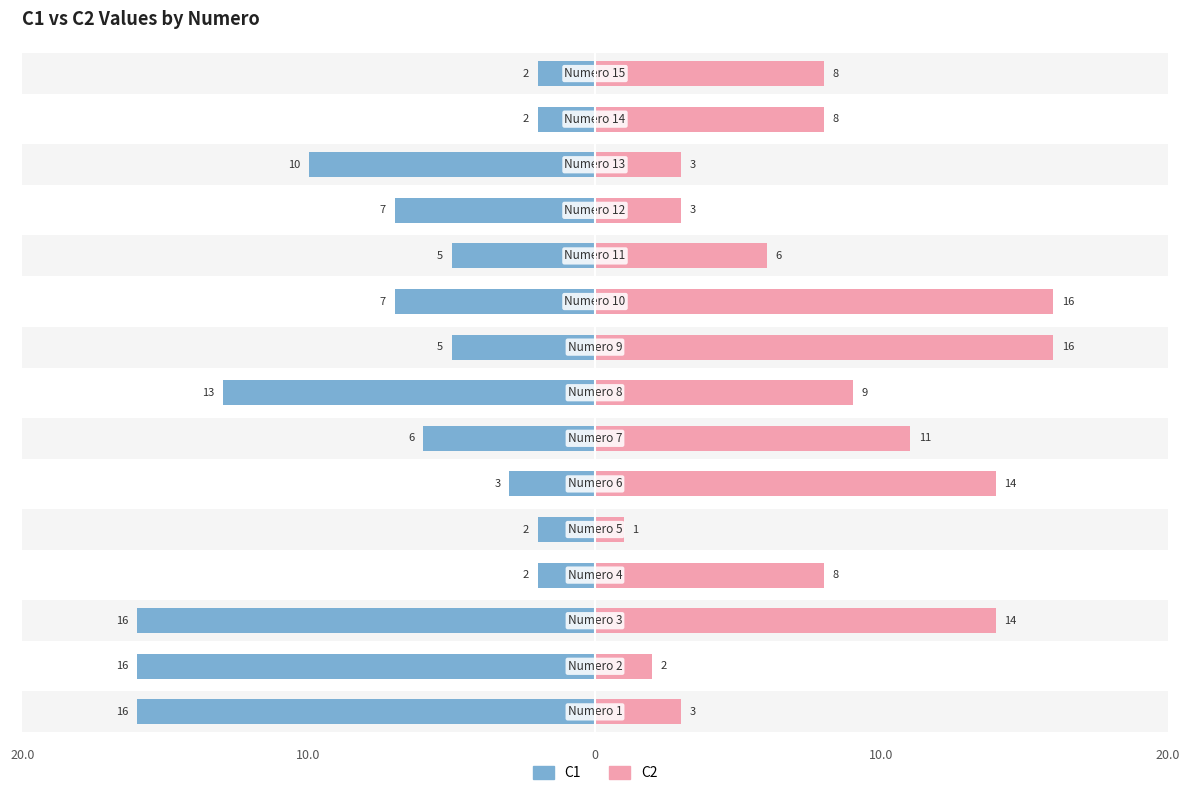

At 7, list the series in order from largest to smallest.

C2, C1